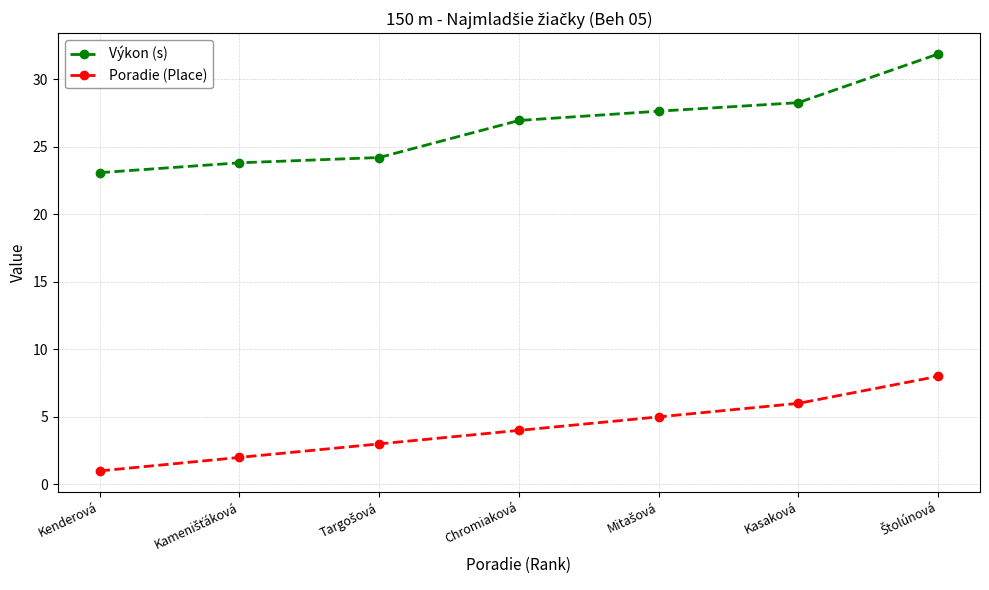

List the series in order of their overall mean, highest first.

Výkon (s), Poradie (Place)